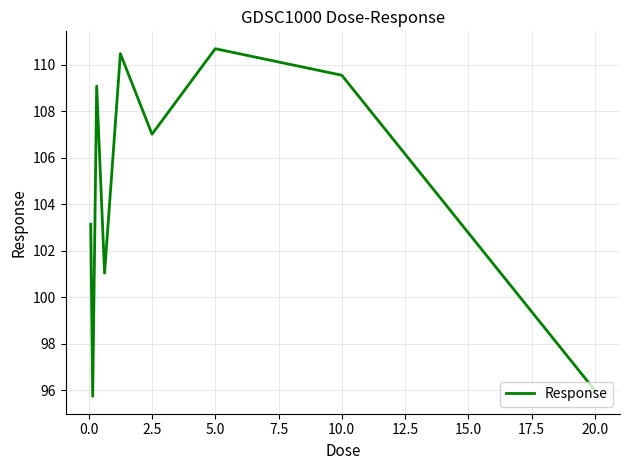

What is the smallest value displayed?

95.7